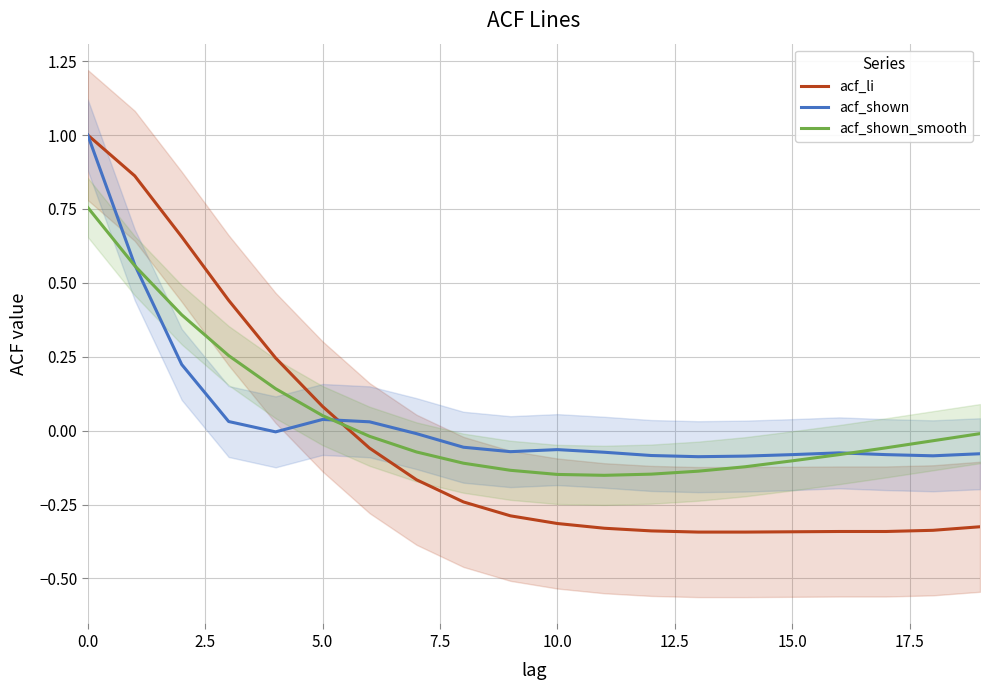

What is the highest value of the acf_li series?

1.0